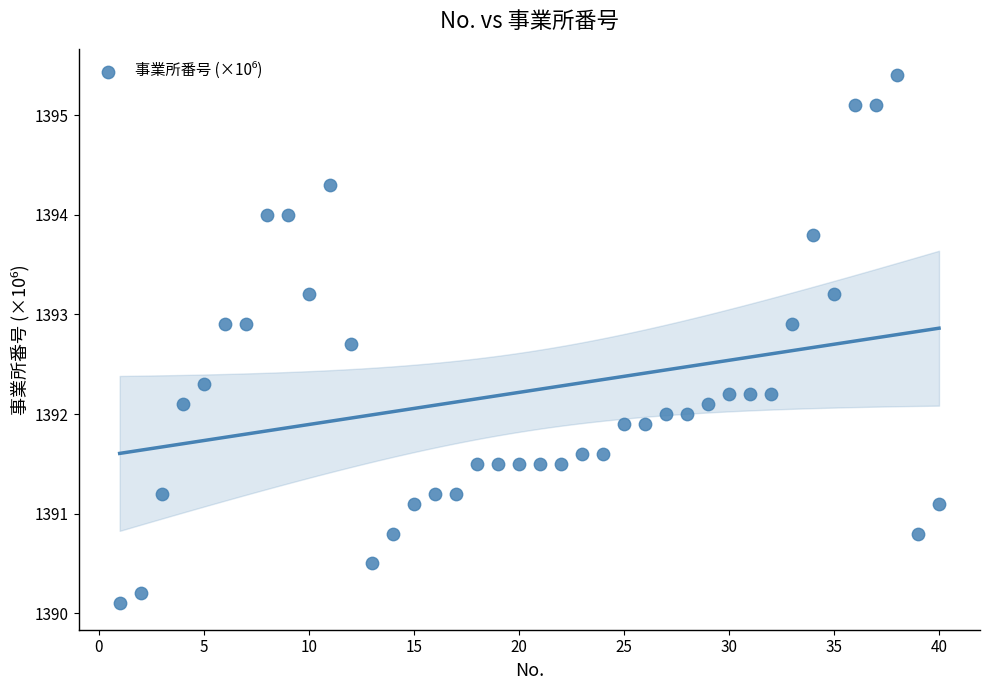

What is the range of X values (max minus min)?

39.0